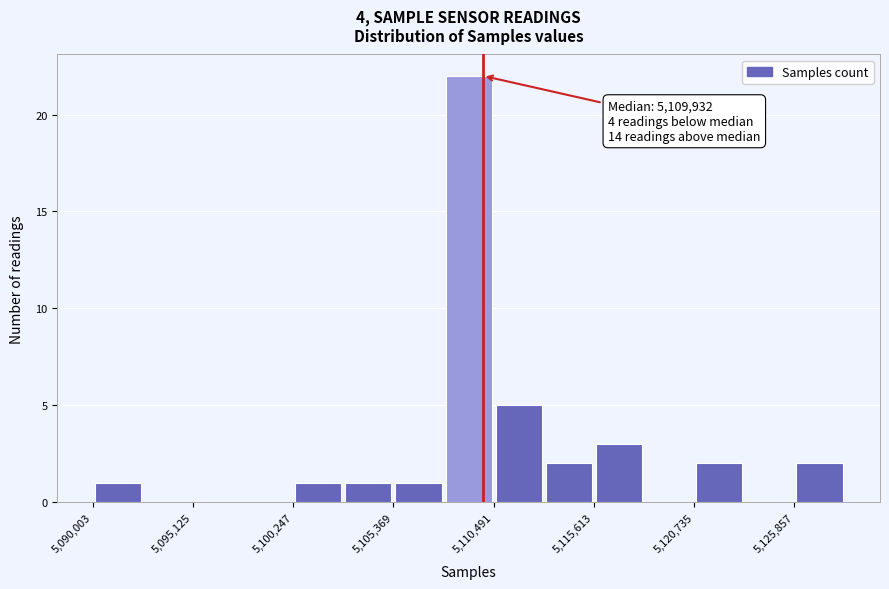

Around what value on the x-axis is the tallest bar? Give the approximate position of its centre, as read against the axis.

5109000